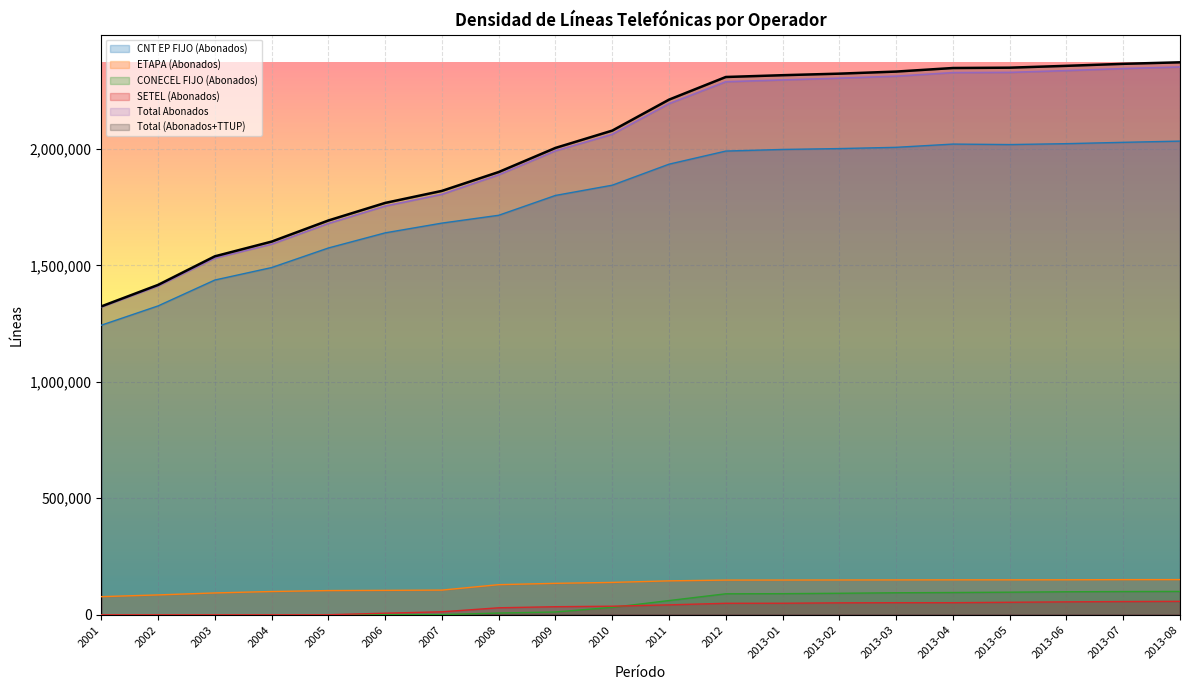

What is the total value across all series at 2013-04?

6992350